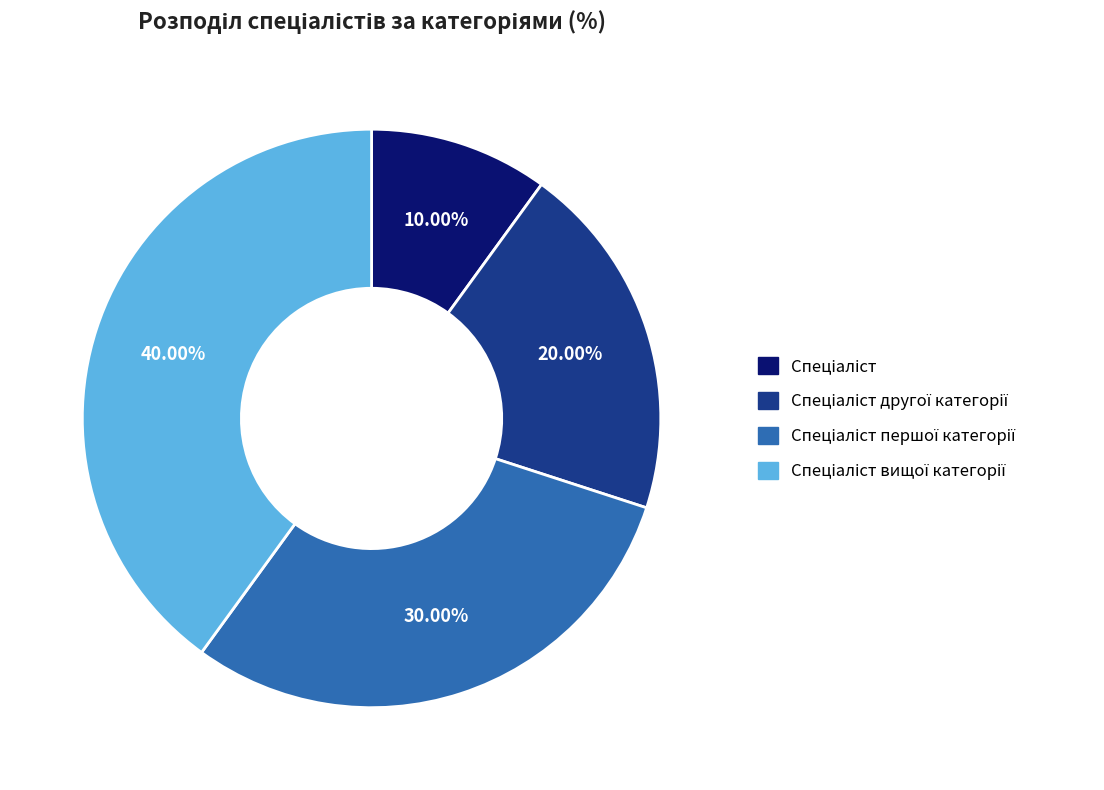

Does any single category account for the majority?

No